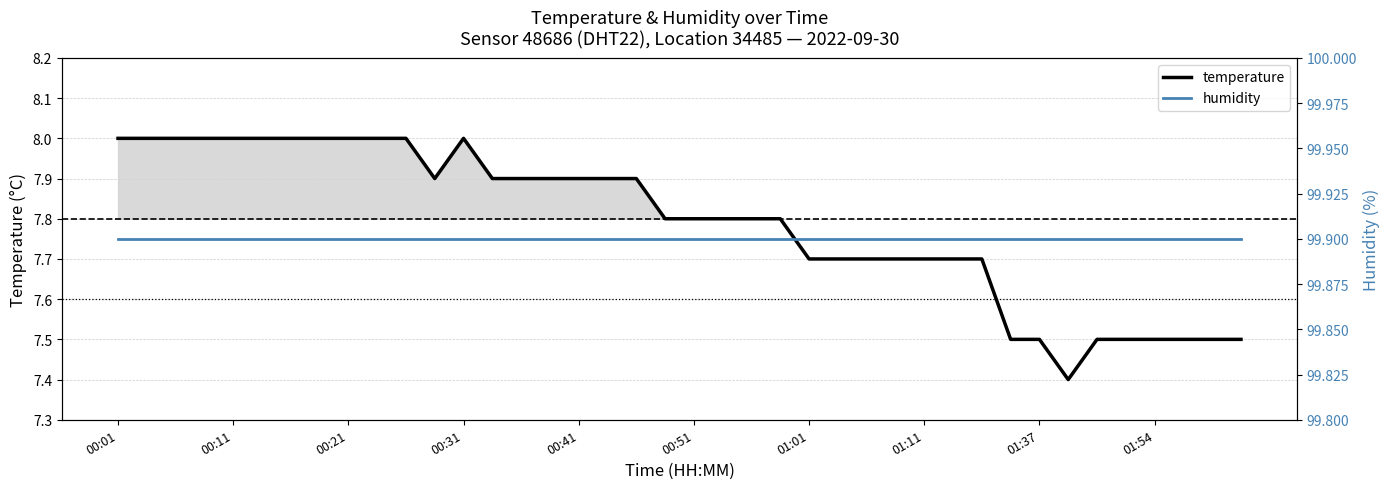

At which category does the chart reach its peak across all series?

00:01